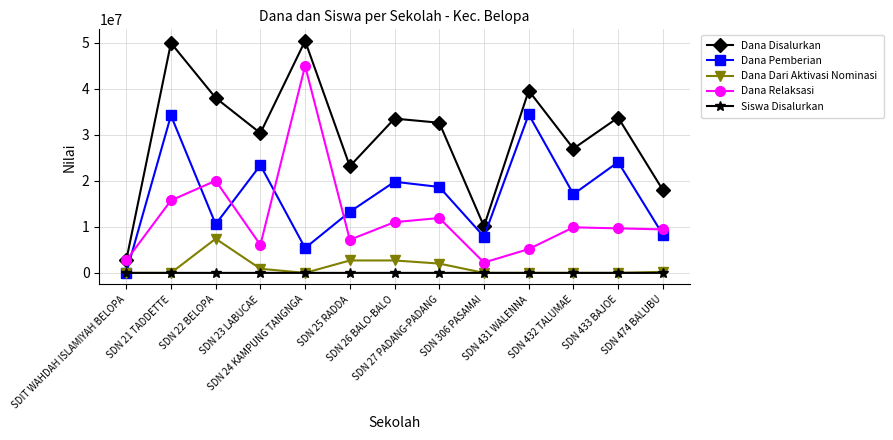

How many lines are shown in the chart?

5